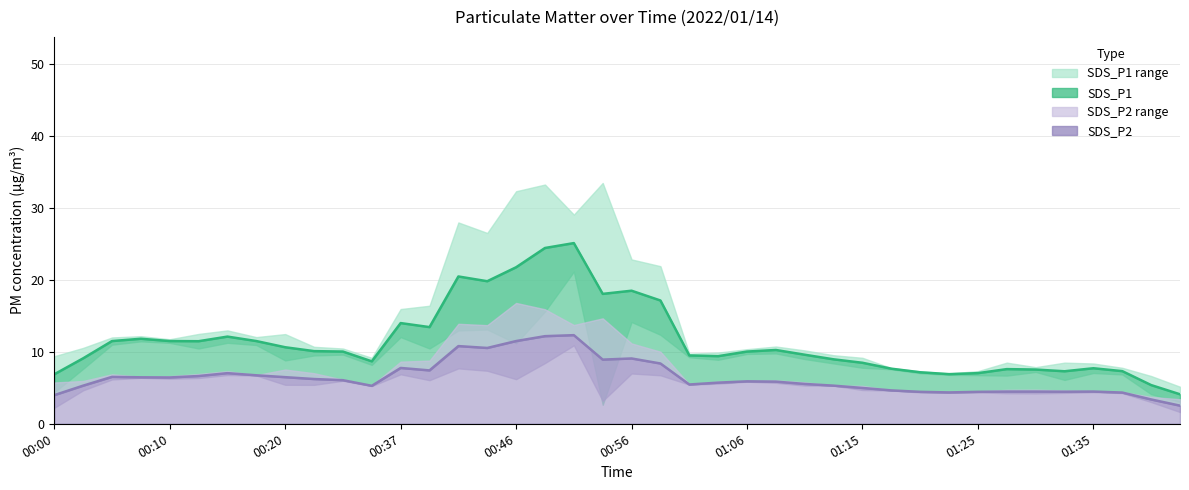

Which has a higher value, 01:42 or 01:06?

01:06